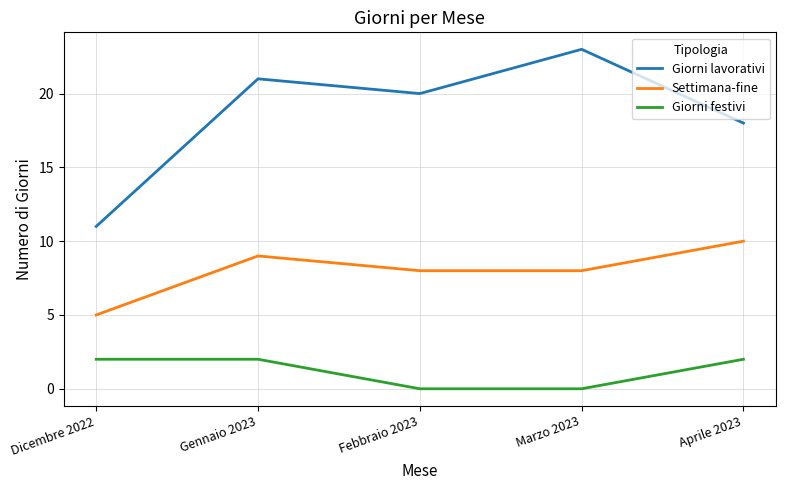

Reading left to right, transcribe all the data shown in this chart.

Giorni lavorativi: Dicembre 2022=11	Gennaio 2023=21	Febbraio 2023=20	Marzo 2023=23	Aprile 2023=18
Settimana-fine: Dicembre 2022=5	Gennaio 2023=9	Febbraio 2023=8	Marzo 2023=8	Aprile 2023=10
Giorni festivi: Dicembre 2022=2	Gennaio 2023=2	Febbraio 2023=0	Marzo 2023=0	Aprile 2023=2